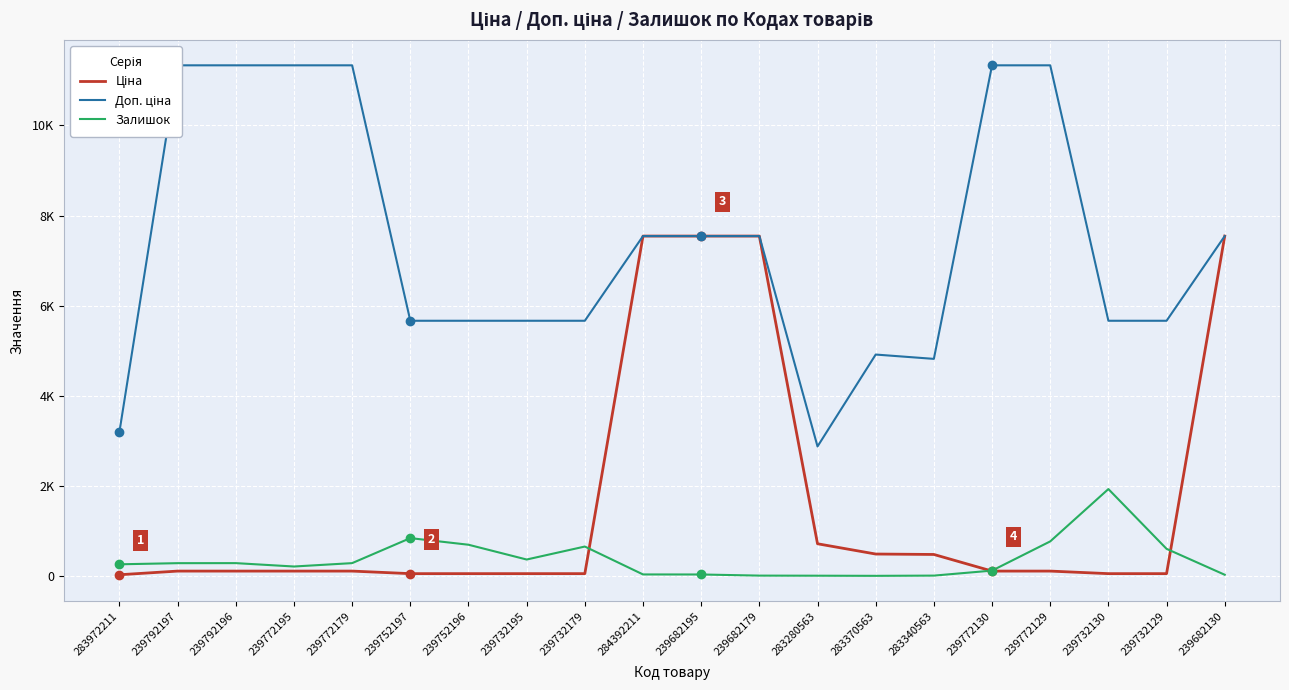

What are all the series names shown in the legend?

Ціна, Доп. ціна, Залишок